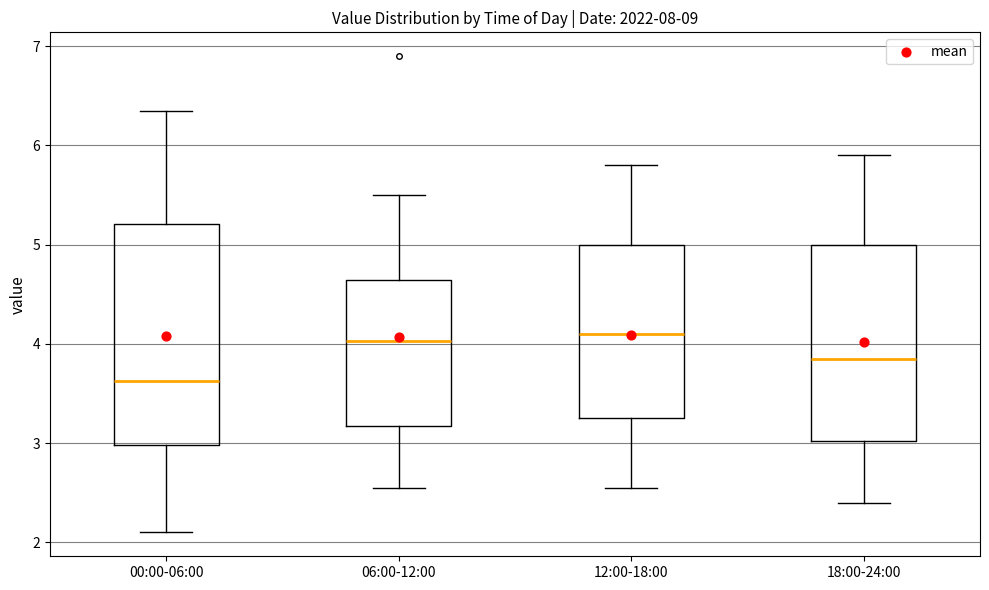

Where does the lower whisker of the box for 12:00-18:00 end on the y-axis? The values are not printed on the chart, so give them approximately, as read against the axis.

2.6